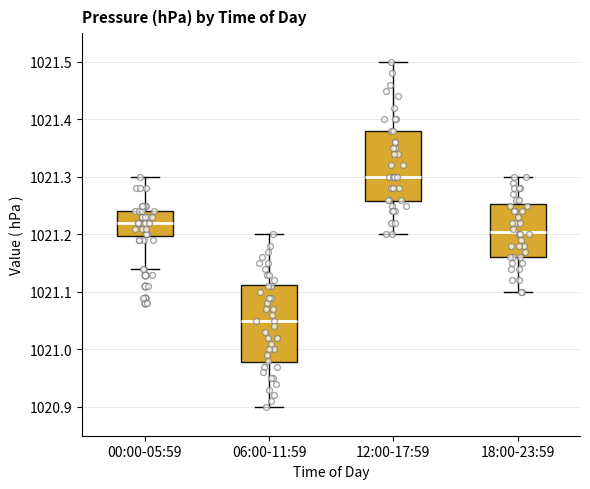

Which box's median line is the highest?

12:00-17:59